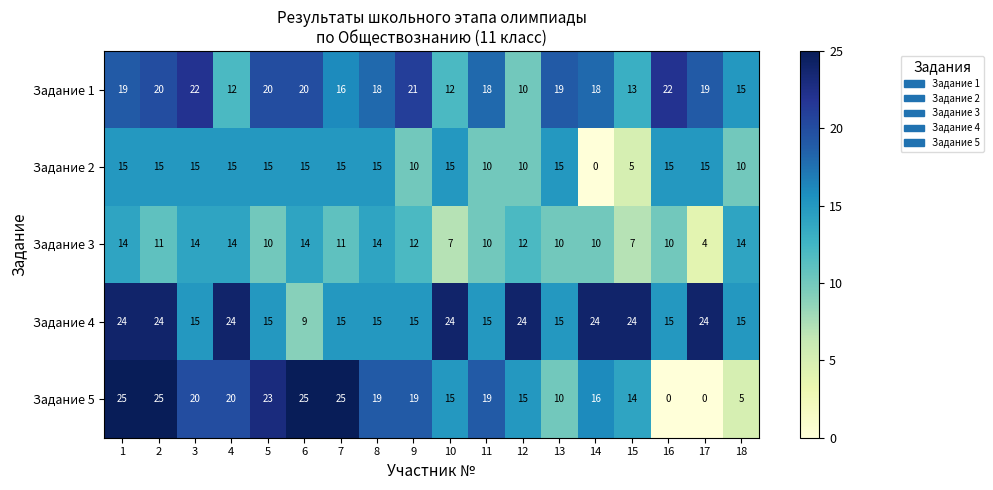

What is the maximum value shown in the chart?

25